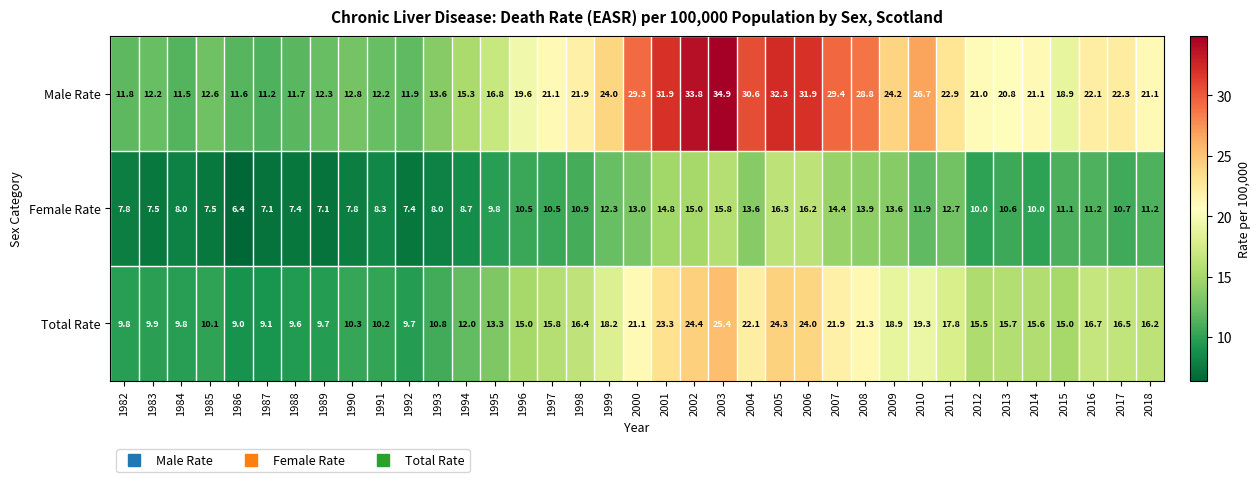

How many series are shown in this chart?

3